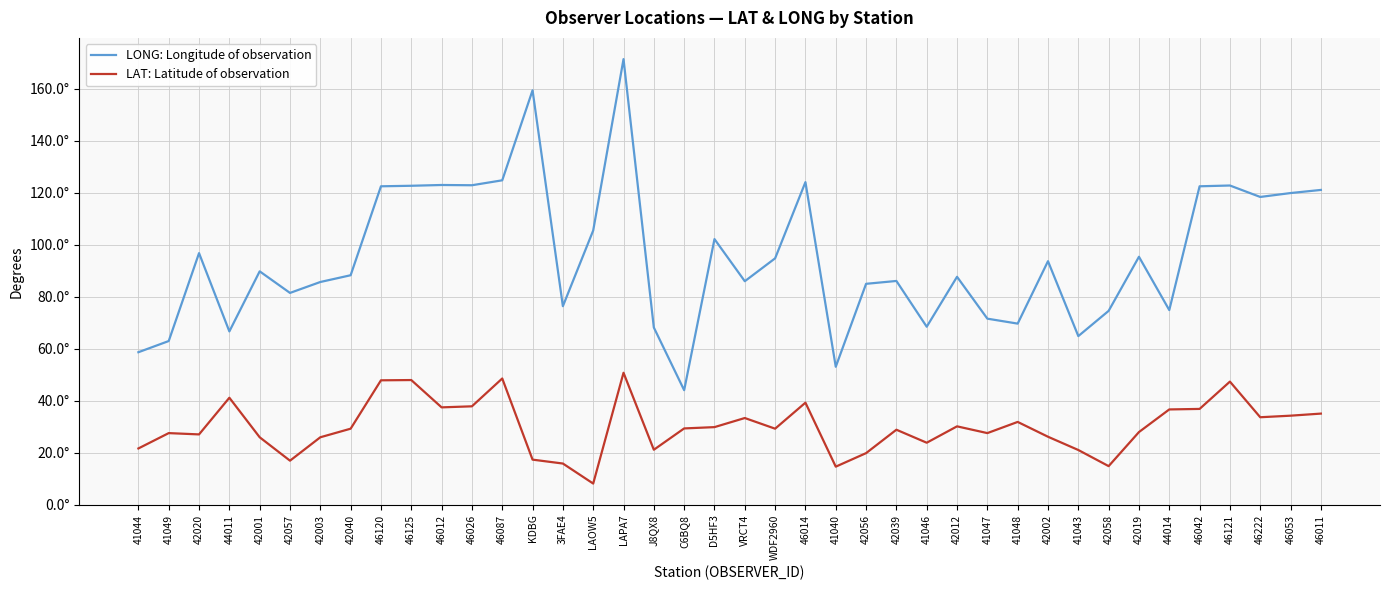

Which series changed the most between 46087 and VRCT4?

LONG: Longitude of observation